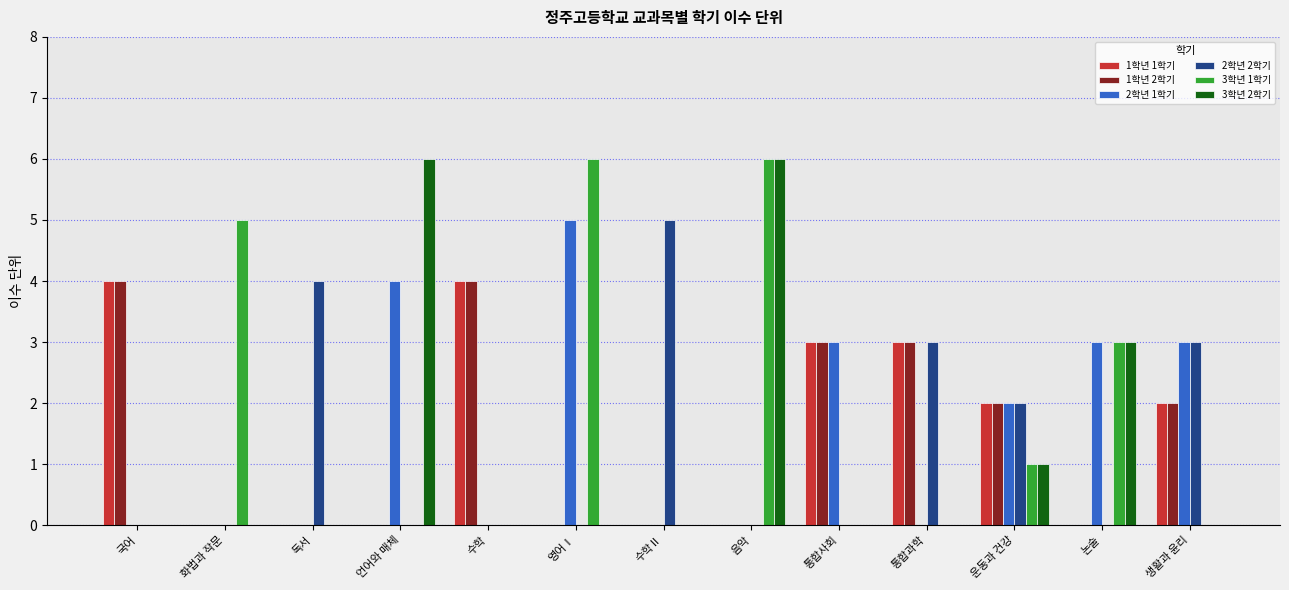

Which series changed the most between 수학 and 통합사회?

2학년 1학기